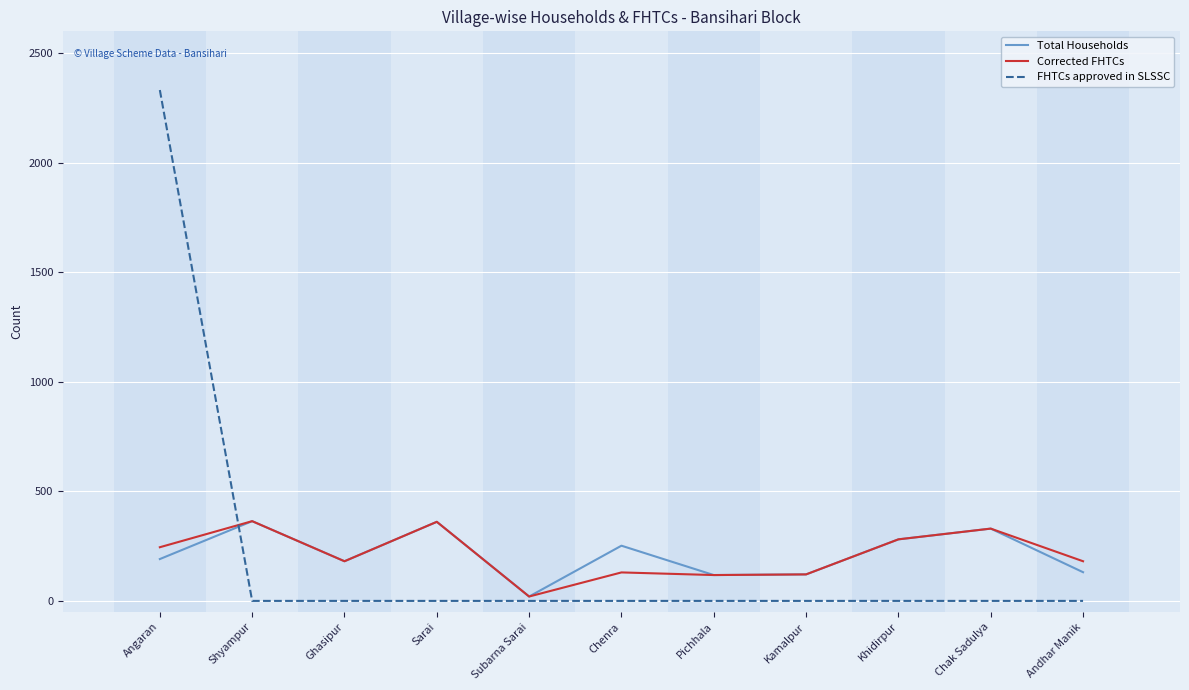

At which category does the chart reach its peak across all series?

Angaran